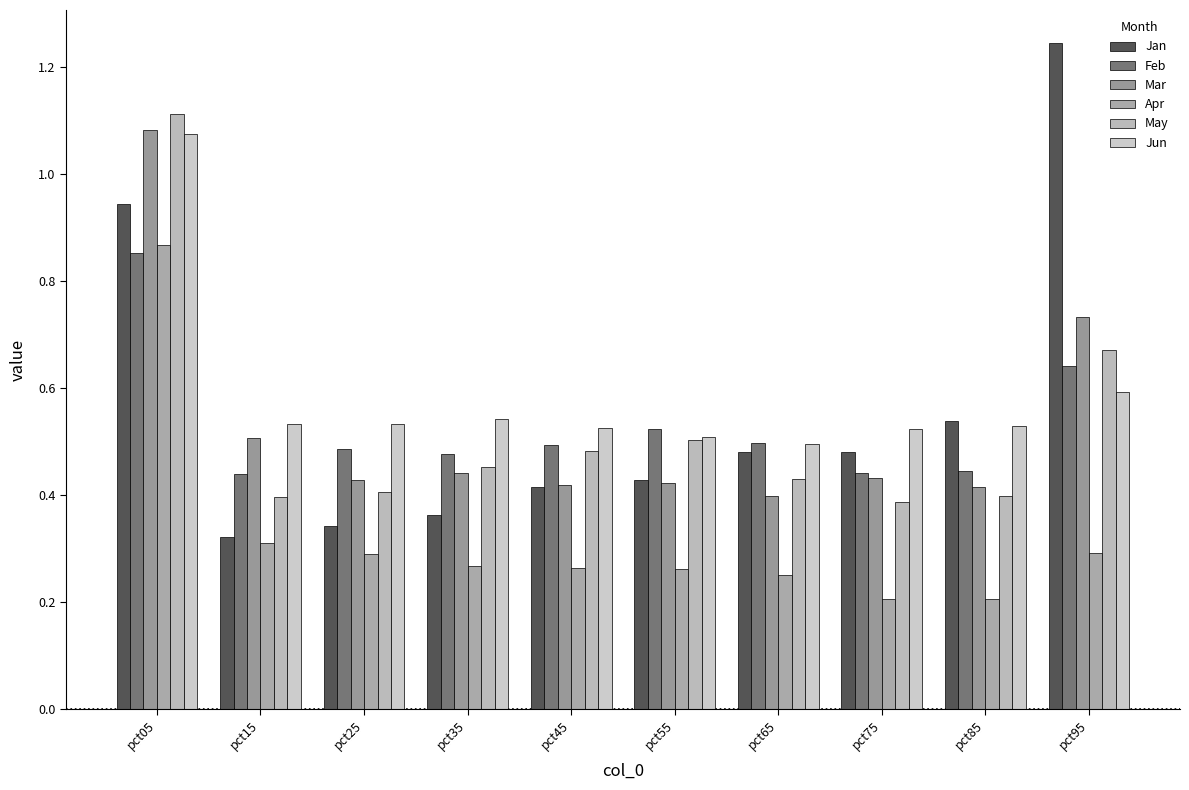

What is the maximum value for Jan?

1.2